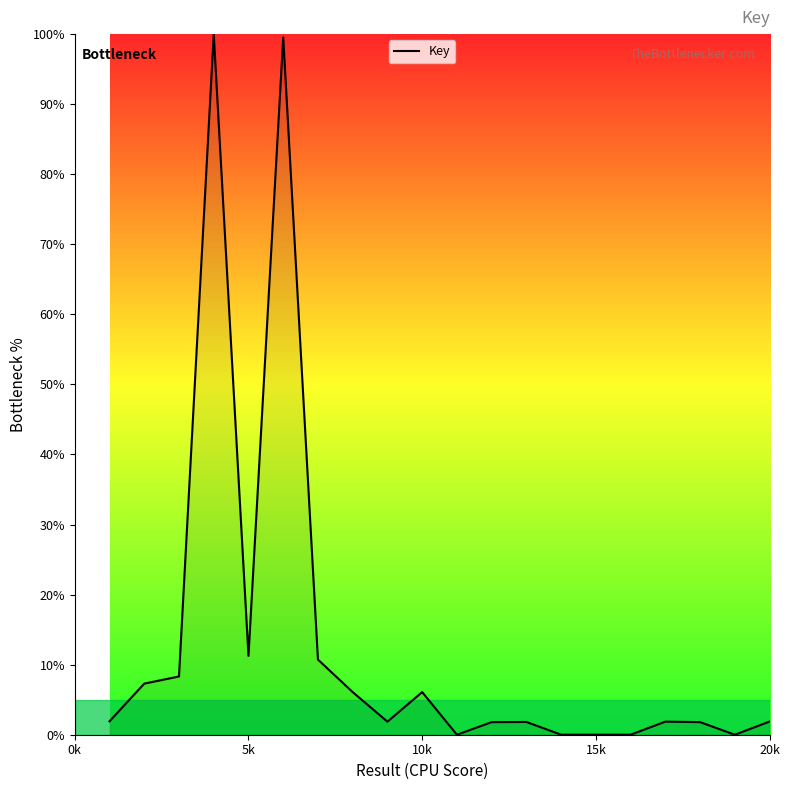

What is the difference between the maximum and minimum values?

100.0